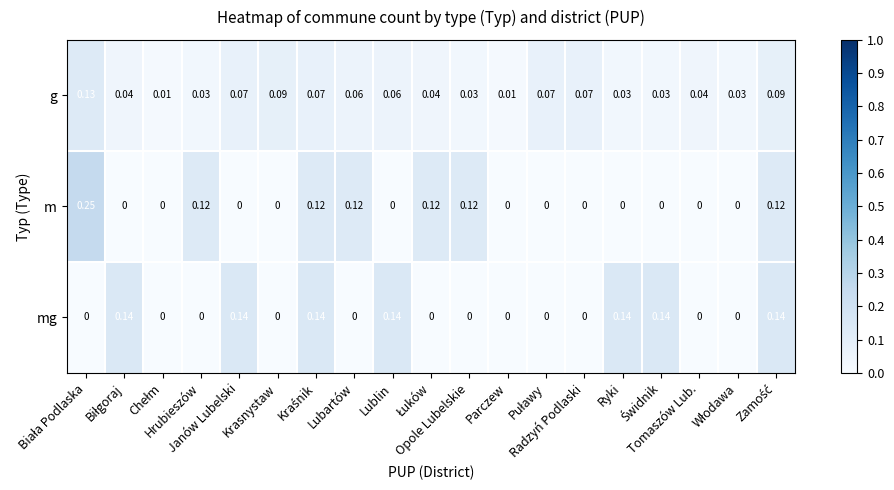

List the series in order of their overall mean, highest first.

g, mg, m